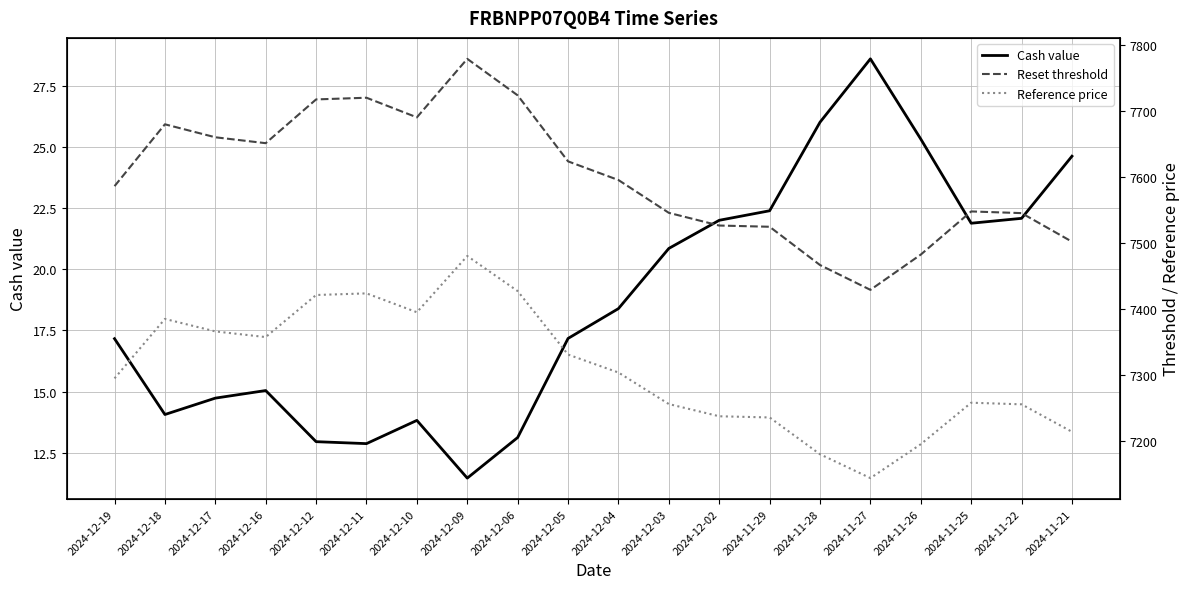

What is the difference between the Reset threshold values at 2024-12-19 and 2024-11-26?

103.9